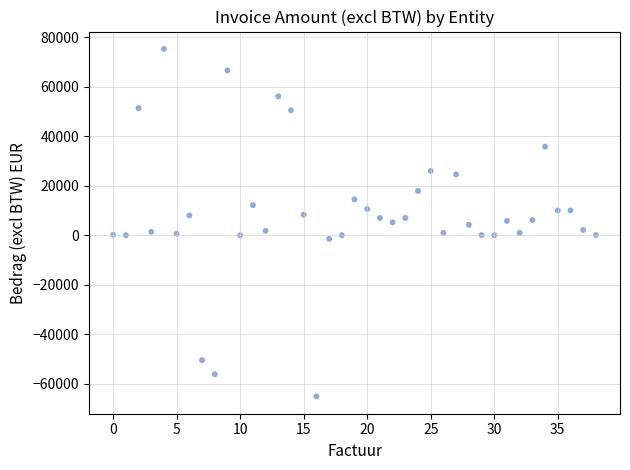

What is the range of Y values (max minus min)?

140382.3